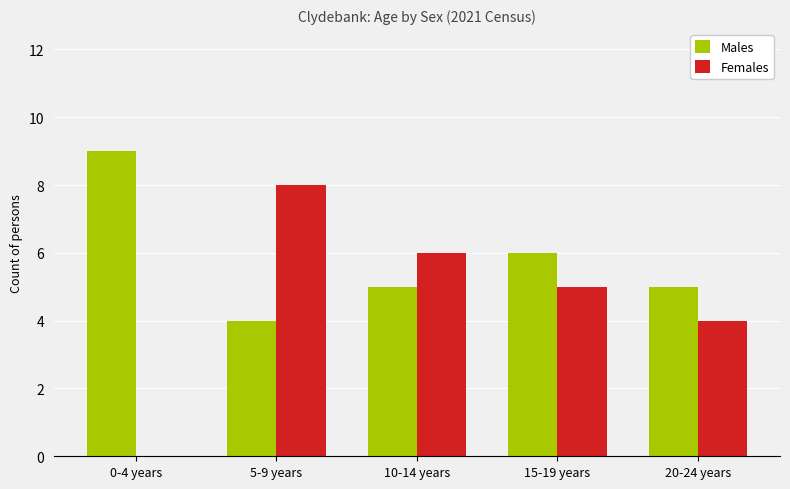

At which category does the chart reach its peak across all series?

0-4 years